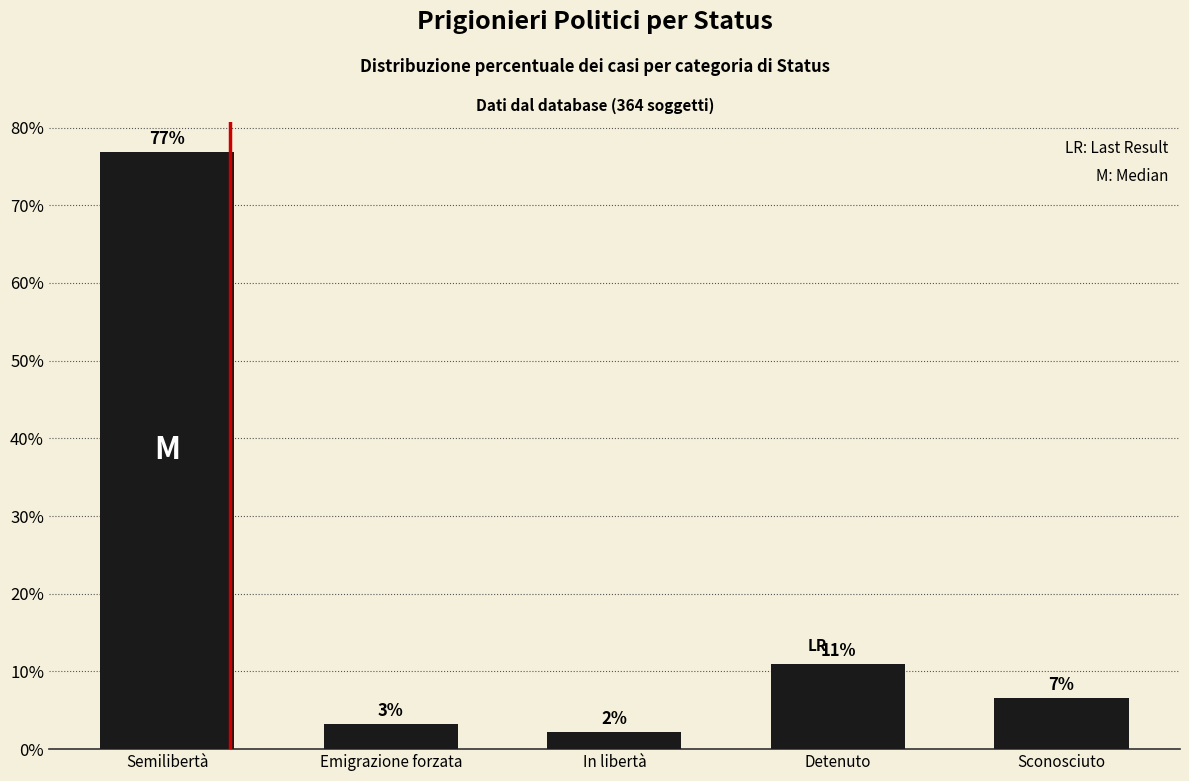

What position from the left is Emigrazione forzata?

2